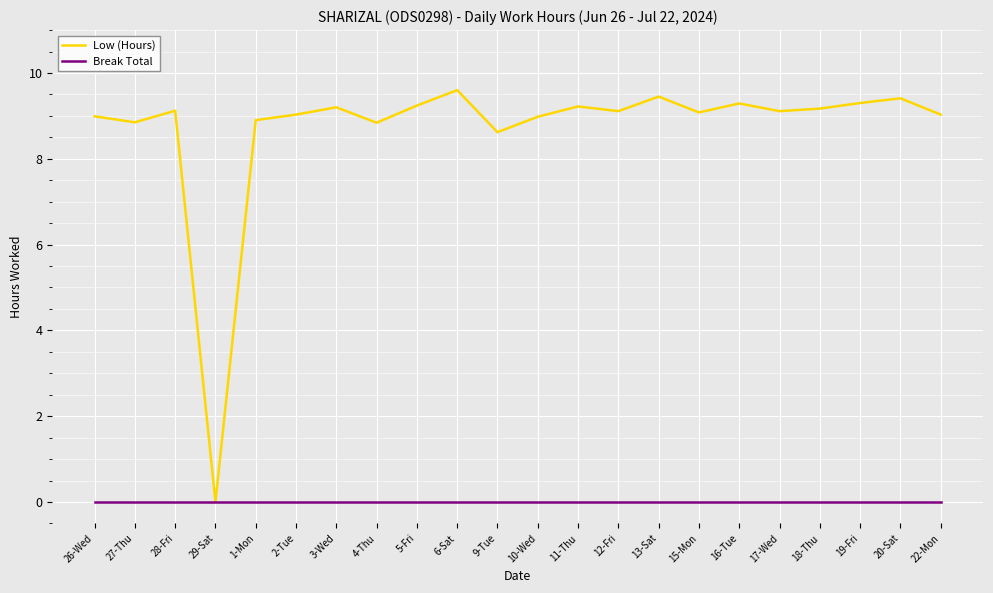

List the series in order of their overall mean, lowest first.

Break Total, Low (Hours)